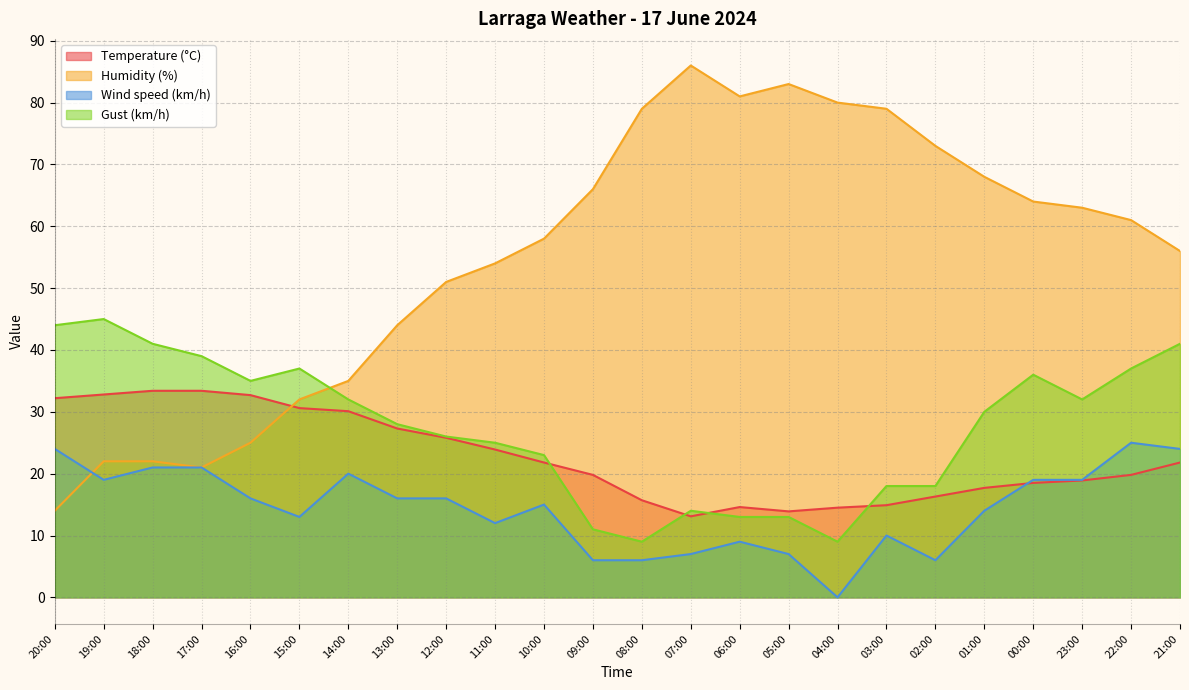

Reading right to left, what are all the values shown in this chart?

Temperature (°C): 21.8	19.8	18.9	18.5	17.7	16.3	14.9	14.5	13.9	14.6	13.1	15.7	19.8	21.8	23.9	25.8	27.3	30.1	30.6	32.7	33.4	33.4	32.8	32.2
Humidity (%): 56.0	61.0	63.0	64.0	68.0	73.0	79.0	80.0	83.0	81.0	86.0	79.0	66.0	58.0	54.0	51.0	44.0	35.0	32.0	25.0	21.0	22.0	22.0	14.0
Wind speed (km/h): 24.0	25.0	19.0	19.0	14.0	6.0	10.0	0.0	7.0	9.0	7.0	6.0	6.0	15.0	12.0	16.0	16.0	20.0	13.0	16.0	21.0	21.0	19.0	24.0
Gust (km/h): 41.0	37.0	32.0	36.0	30.0	18.0	18.0	9.0	13.0	13.0	14.0	9.0	11.0	23.0	25.0	26.0	28.0	32.0	37.0	35.0	39.0	41.0	45.0	44.0